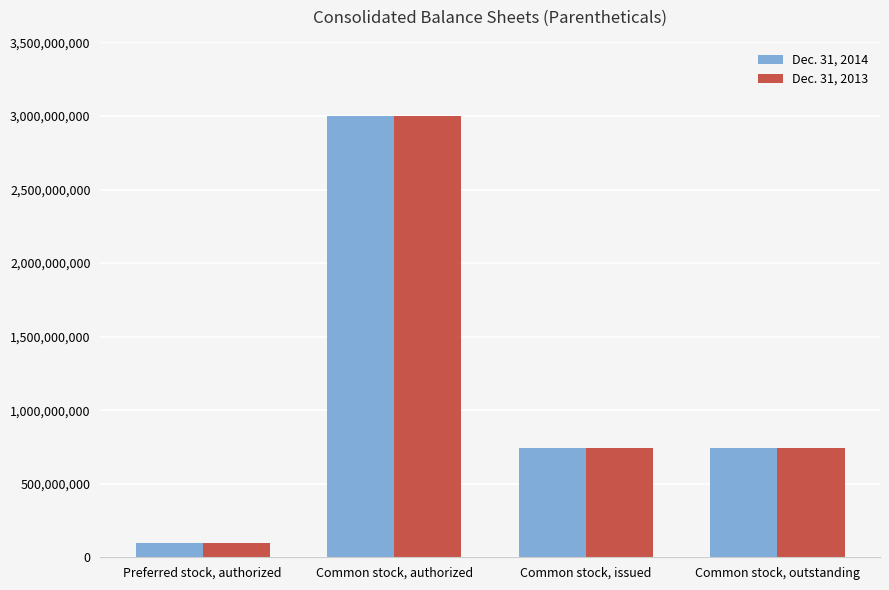

What is the value of the Dec. 31, 2013 bar at the 2nd from the left?

3000000000